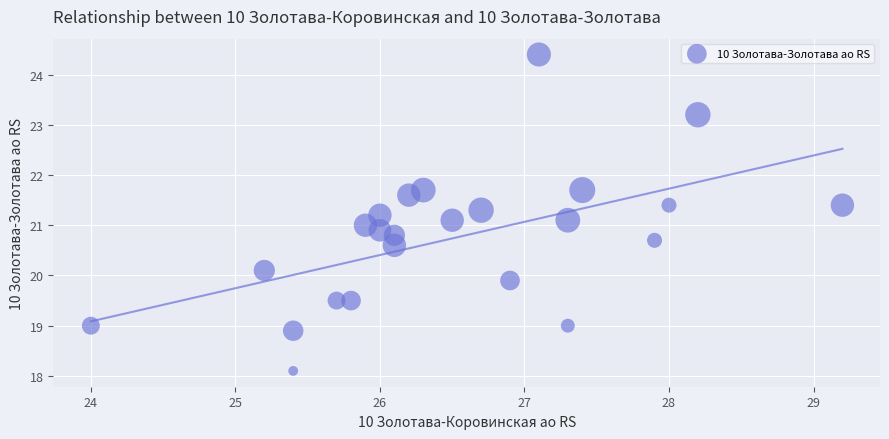

What is the range of X values (max minus min)?

5.2